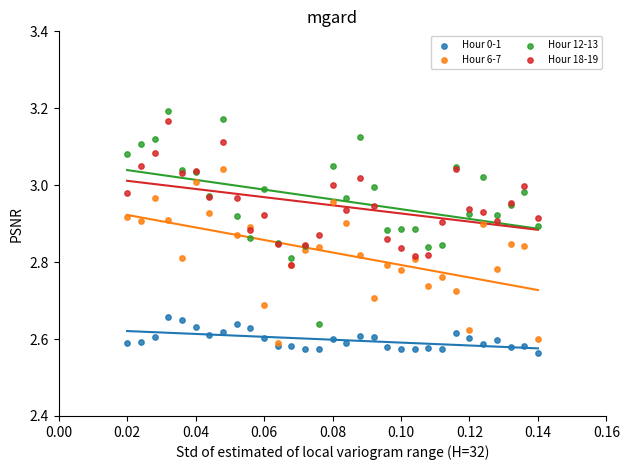

What are all the series names shown in the legend?

Hour 0-1, Hour 6-7, Hour 12-13, Hour 18-19